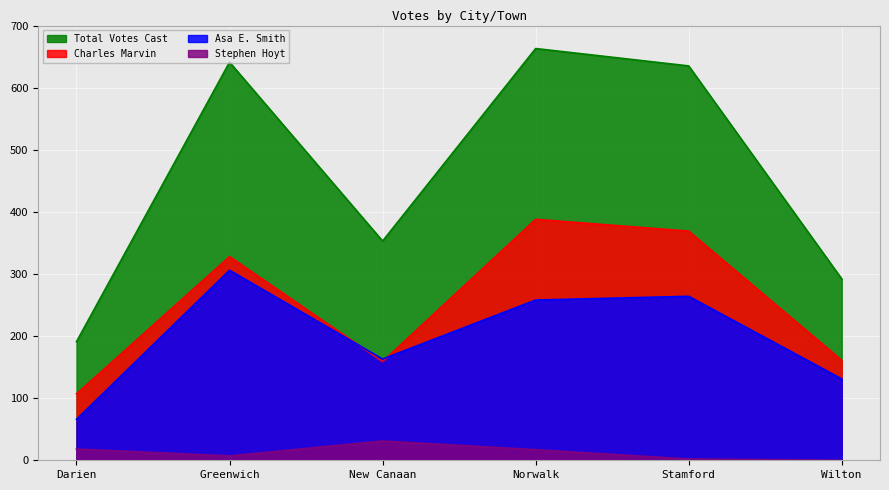

Reading right to left, what are all the values shown in this chart?

Charles Marvin: 161	369	388	159	328	107
Asa E. Smith: 131	264	258	163	306	66
Stephen Hoyt: 0	2	17	31	7	18
Total Votes Cast: 292	635	663	353	641	191